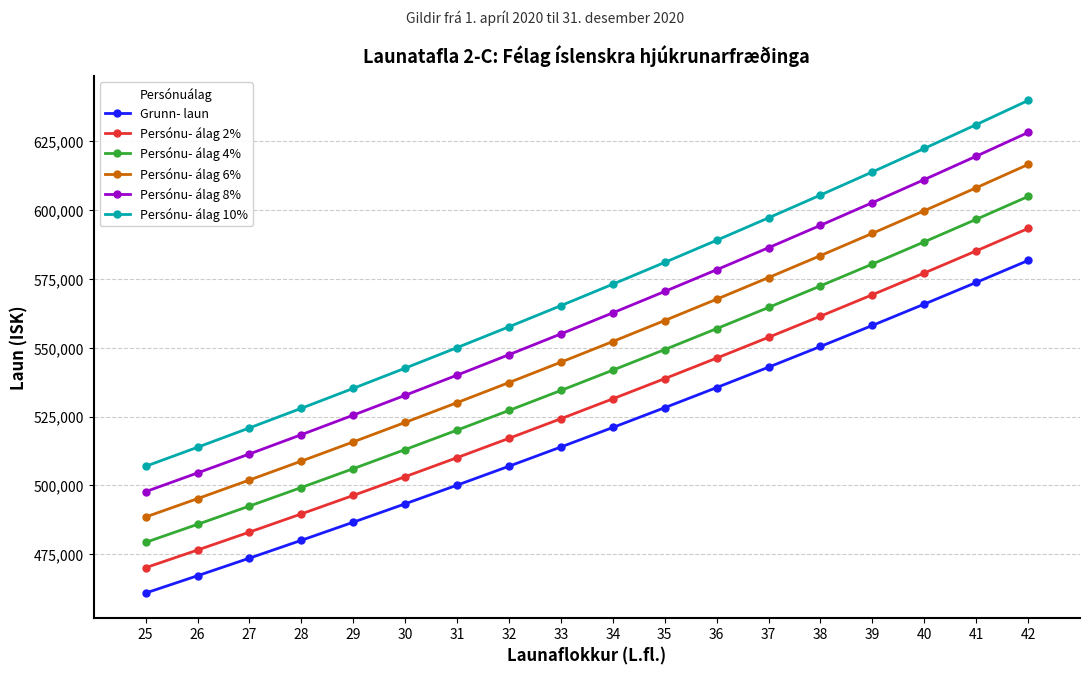

True or false: Persónu- álag 6% has a value of 123809 at 40.

False